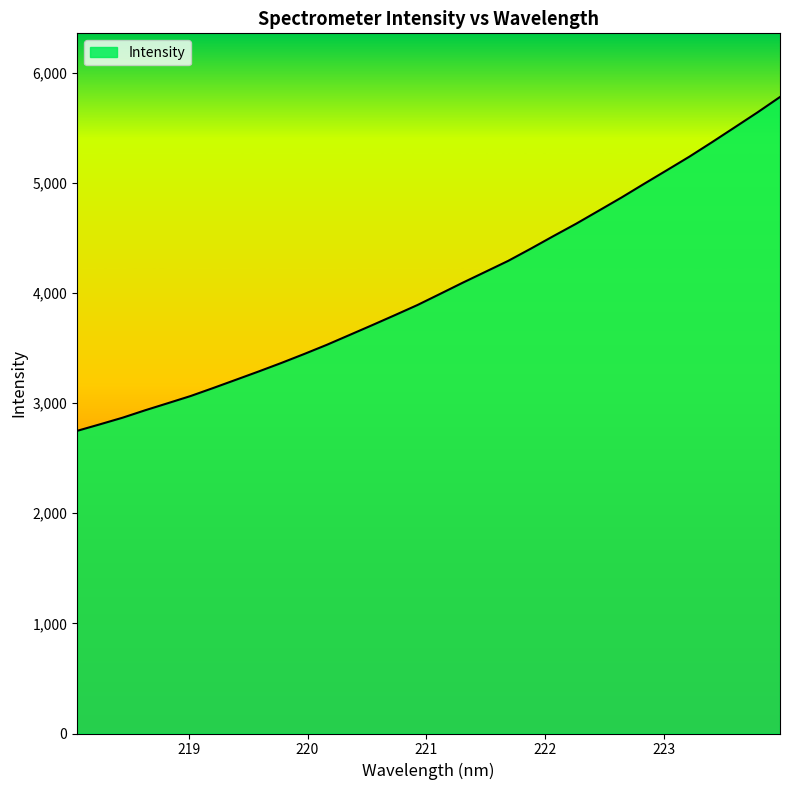

What is the difference between the maximum and minimum values?

3030.7